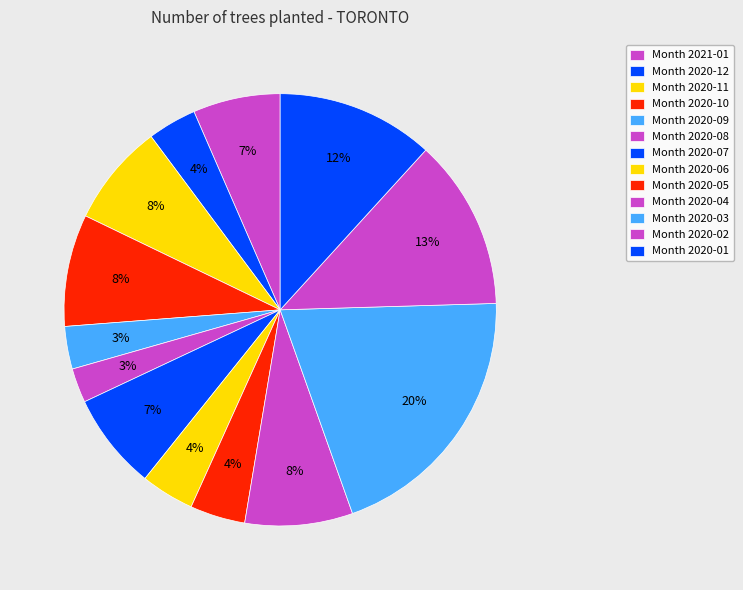

Does any single category account for the majority?

No